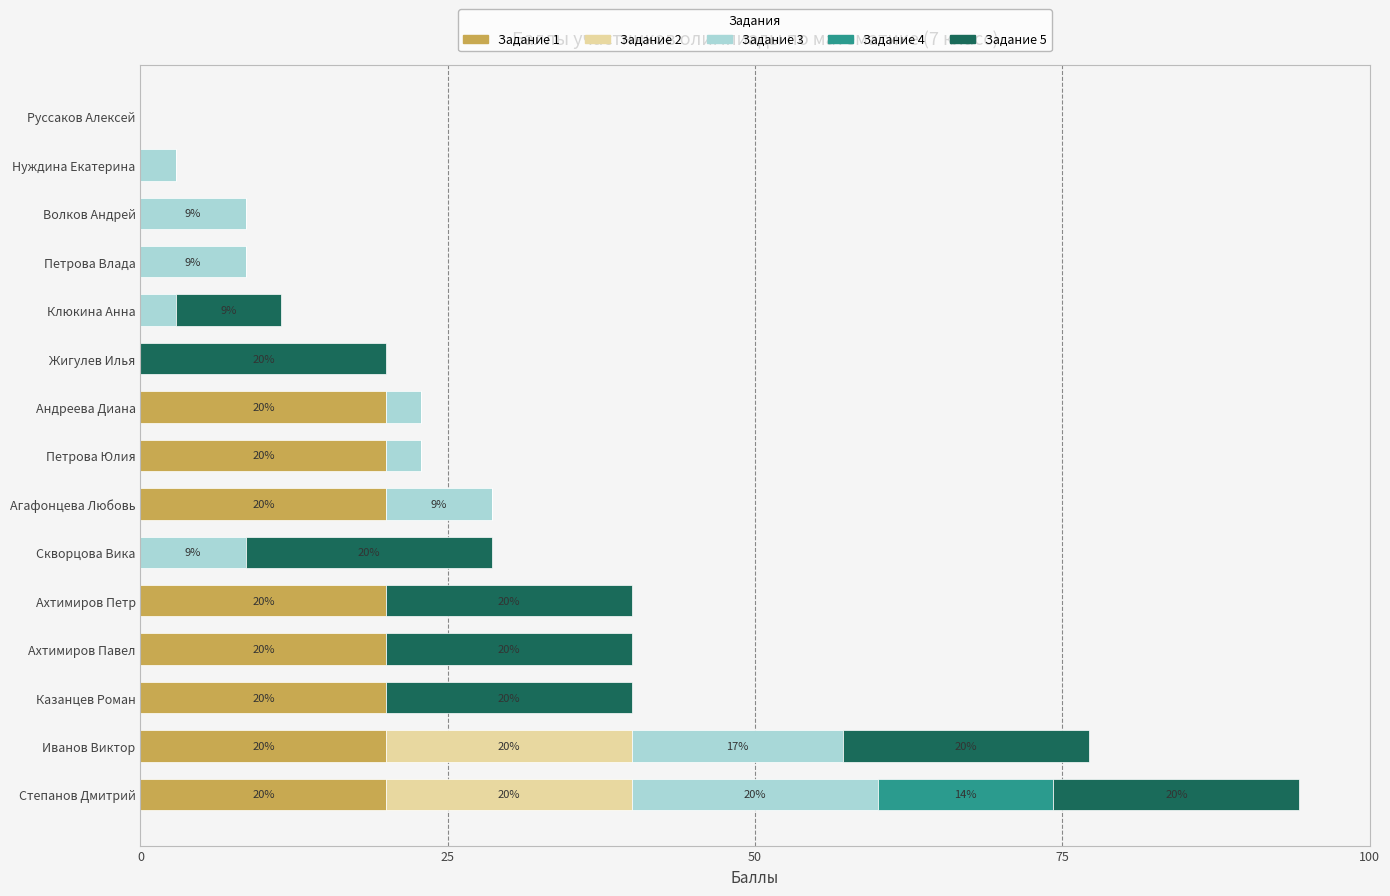

At which category is the sum across all series the highest?

Степанов Дмитрий